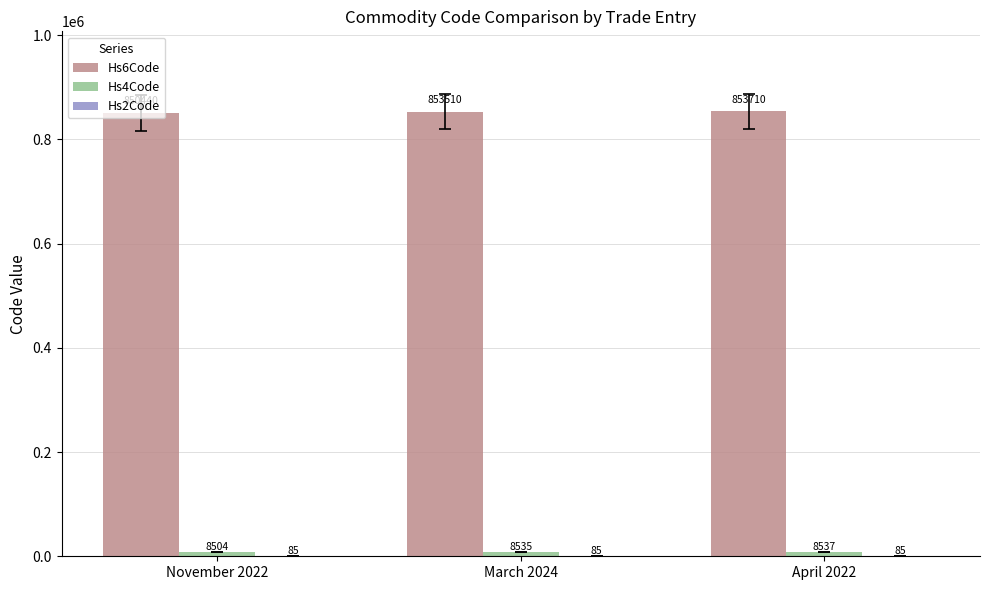

At which category is the sum across all series the highest?

April 2022